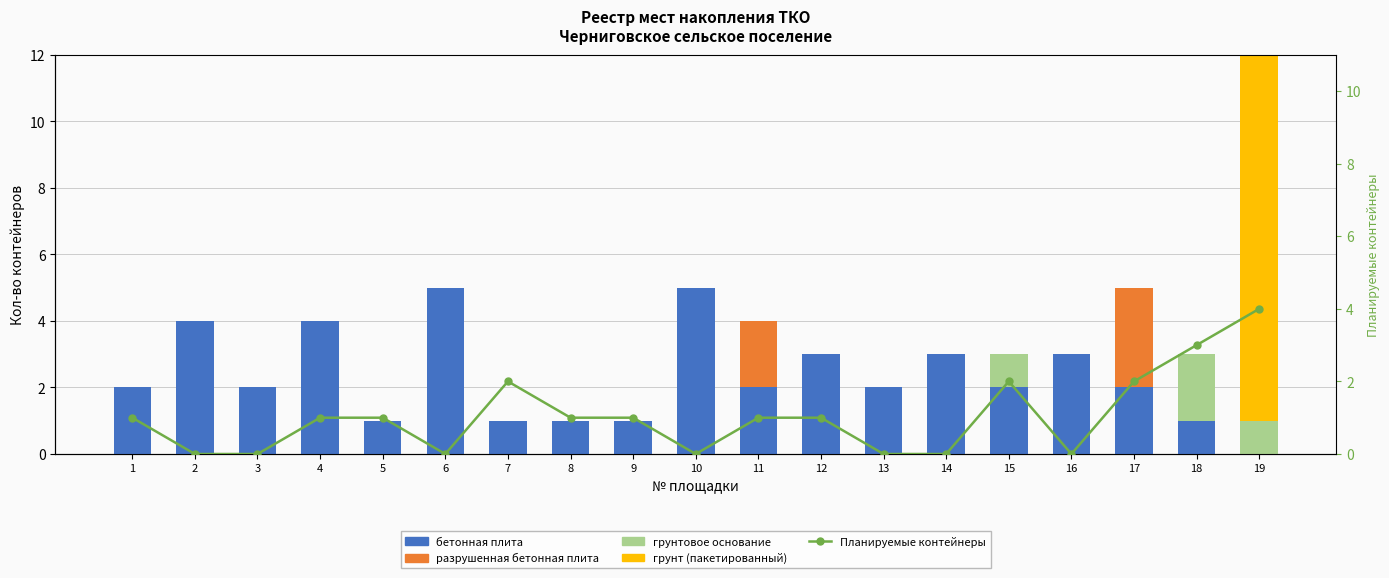

How many бетонная плита values are between 1 and 3?

14